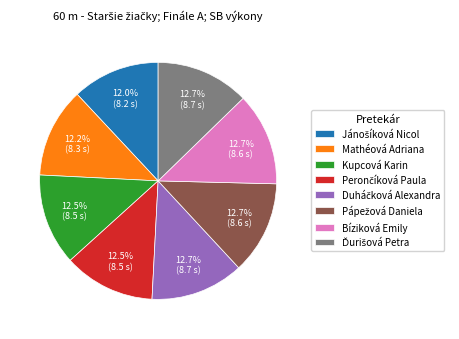

Is there a majority slice in this chart?

No